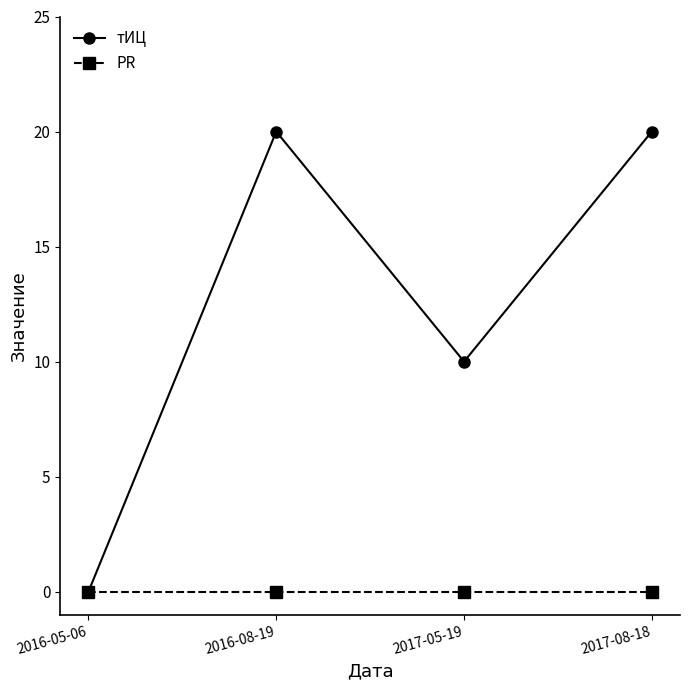

What is the value of the тИЦ point at the 2nd from the left?

20